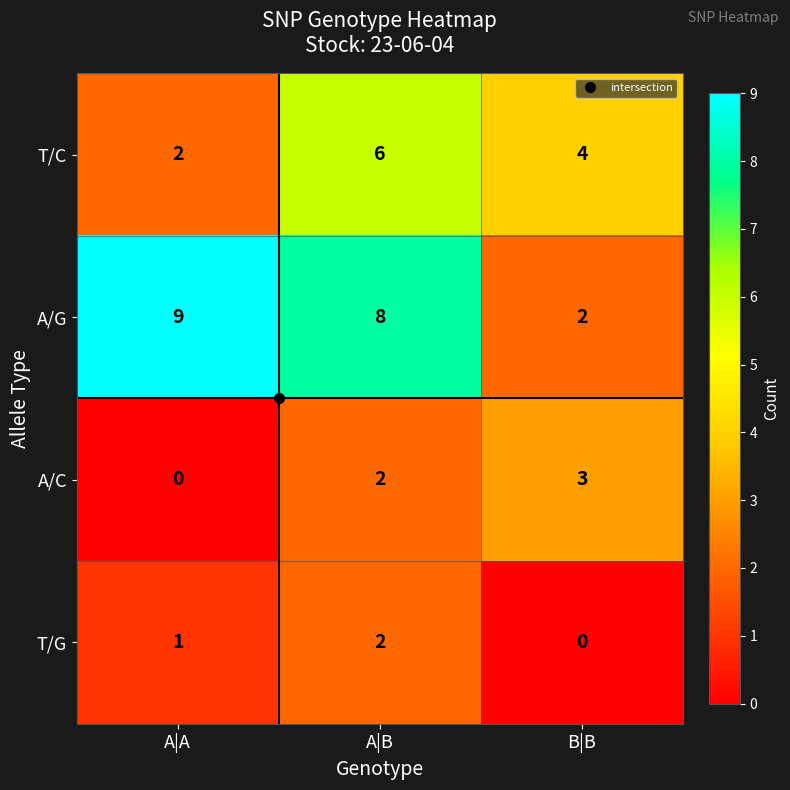

The A/G series shows 12 at A|B. True or false?

False